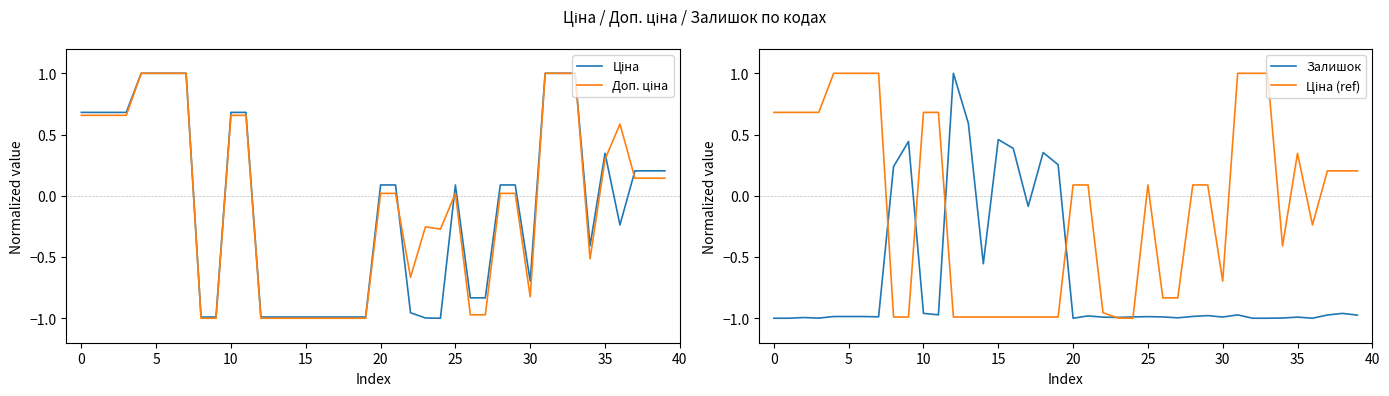

The Доп. ціна series shows 0.1 at 35. True or false?

False